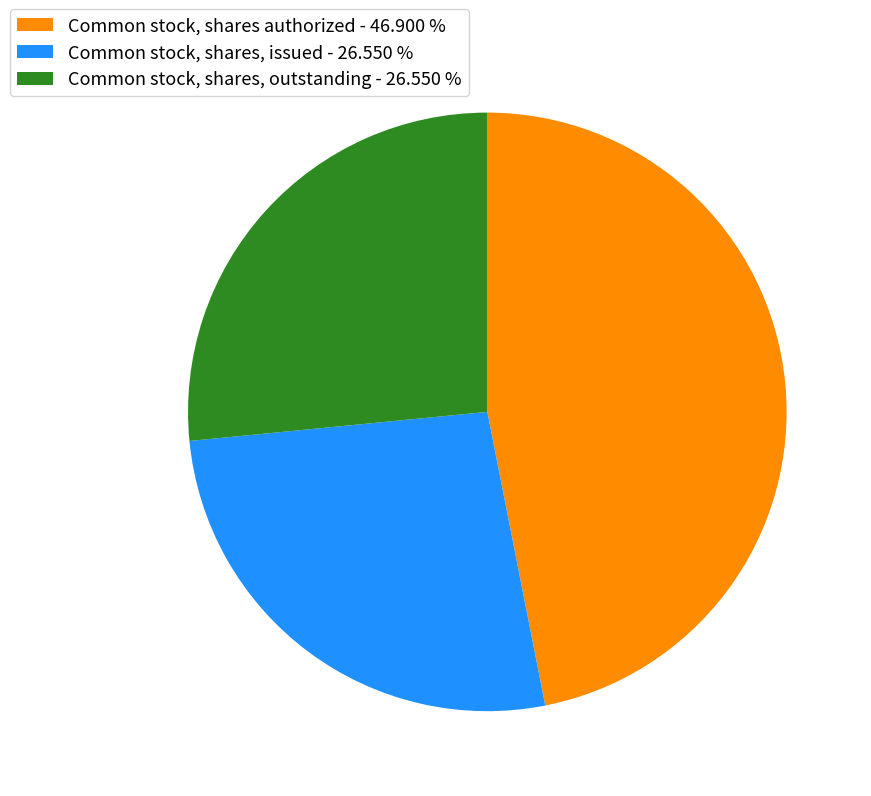

Does Common stock, shares, issued account for over 50% of the chart?

No